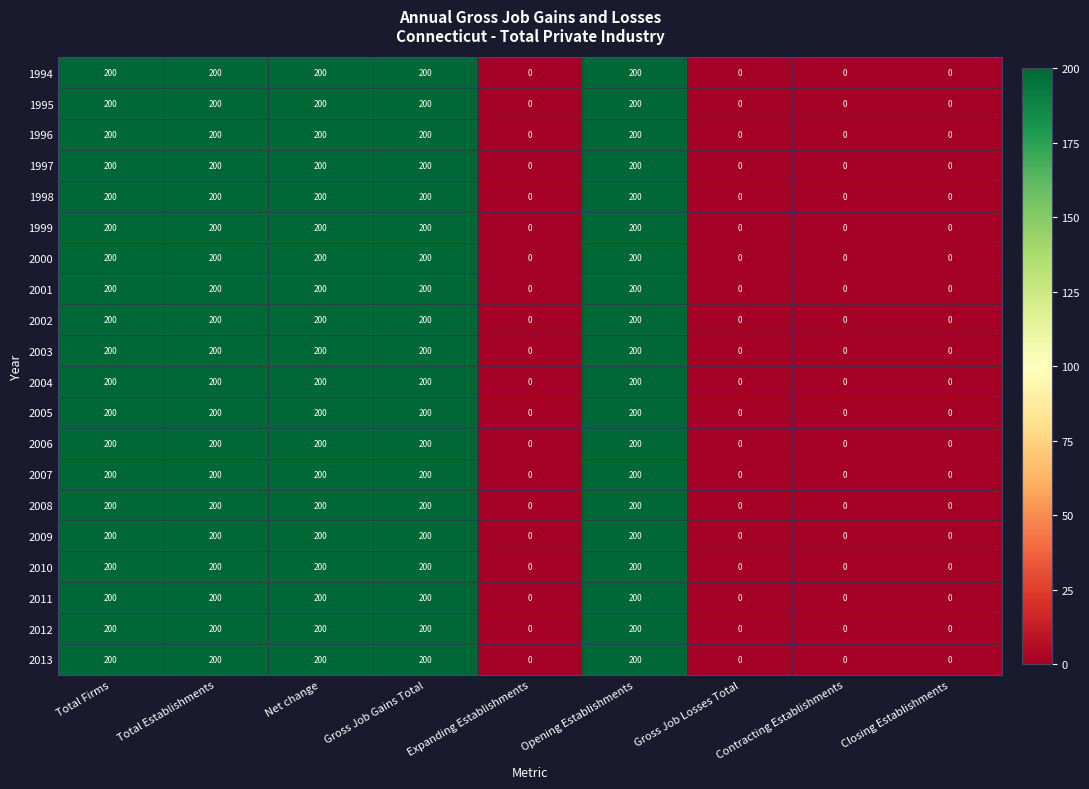

What is the difference between the second highest and second lowest values in the 2001 series?

200